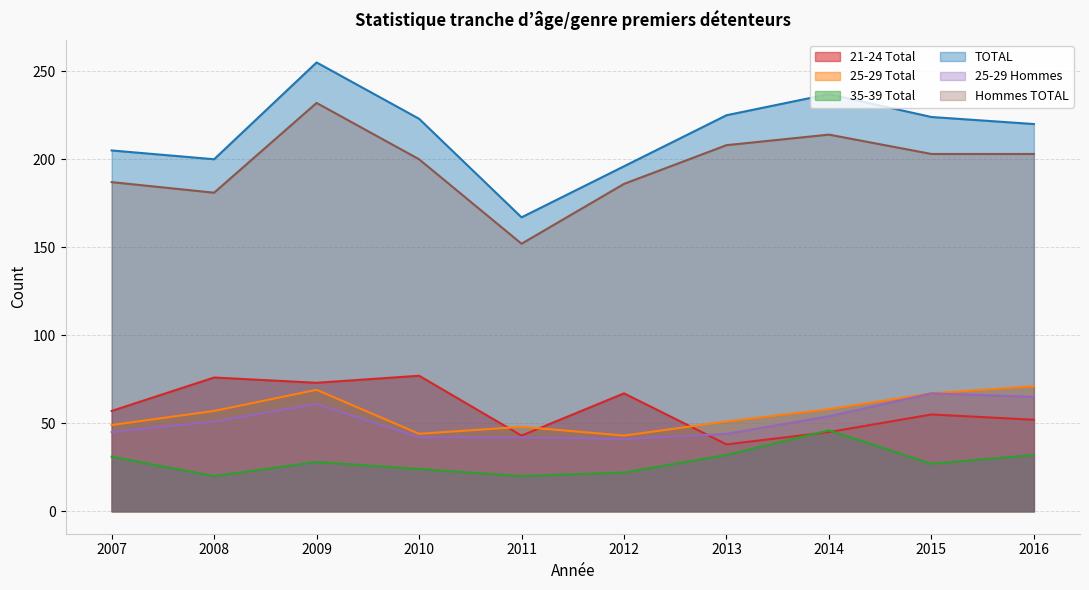

How many data points does each series have?

10